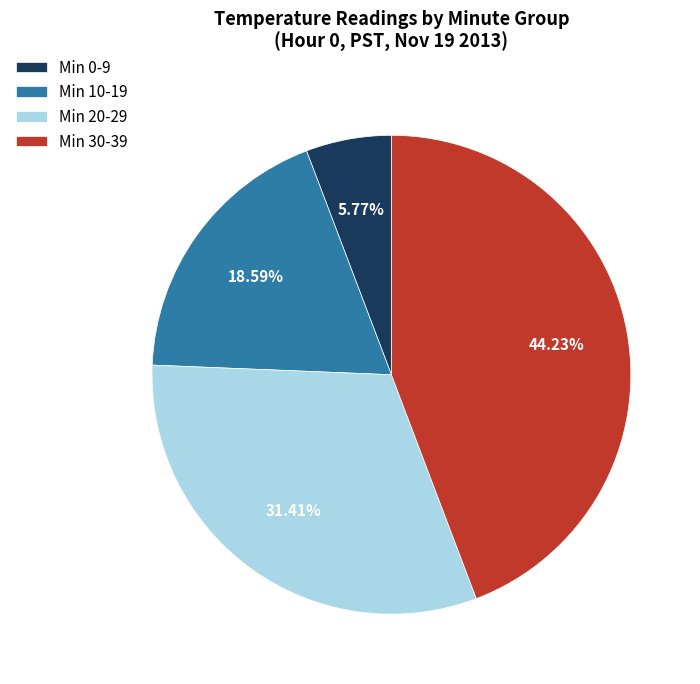

Is there any slice that represents more than half of the pie?

No